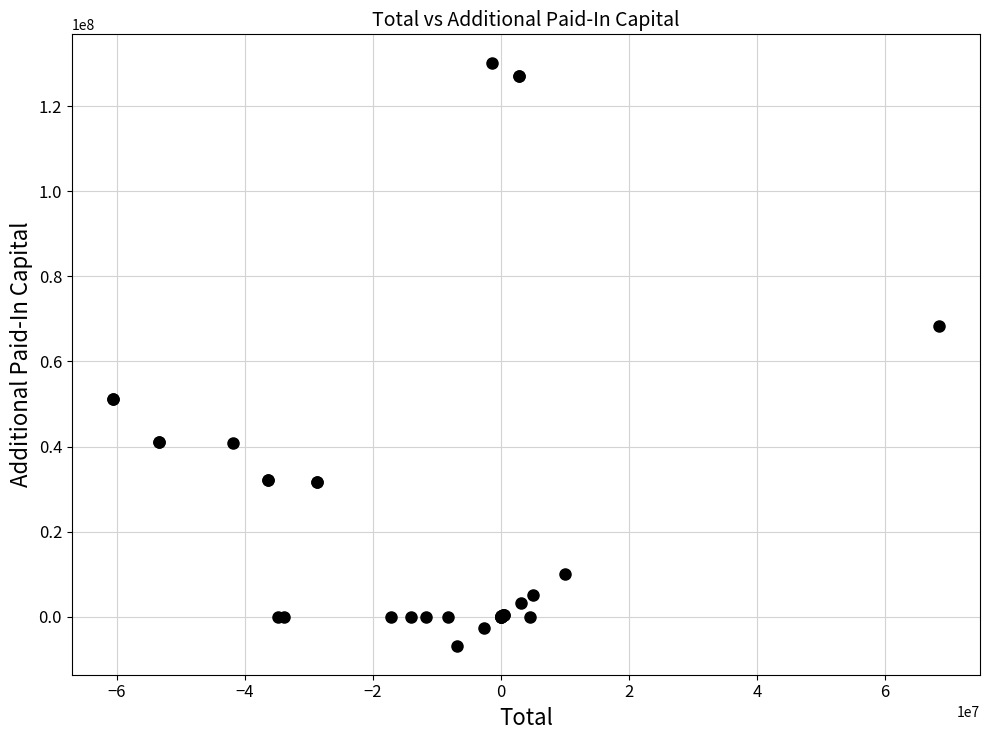

What Y value in the scatter plot is closest to 61629382?

68394561